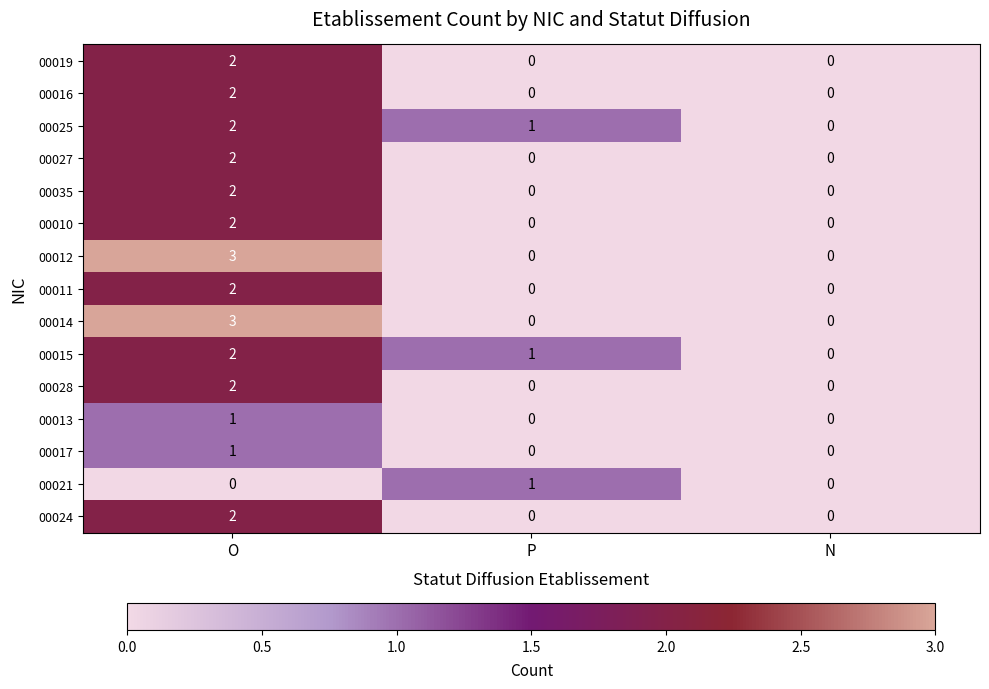

How many positive values does the 00012 series have?

1